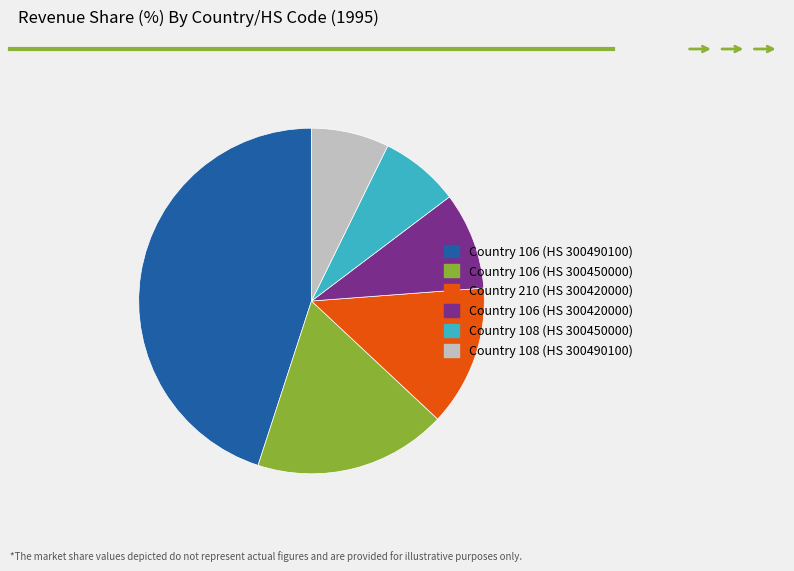

True or false: Country 106 (HS 300420000) accounts for 19% of the total.

False